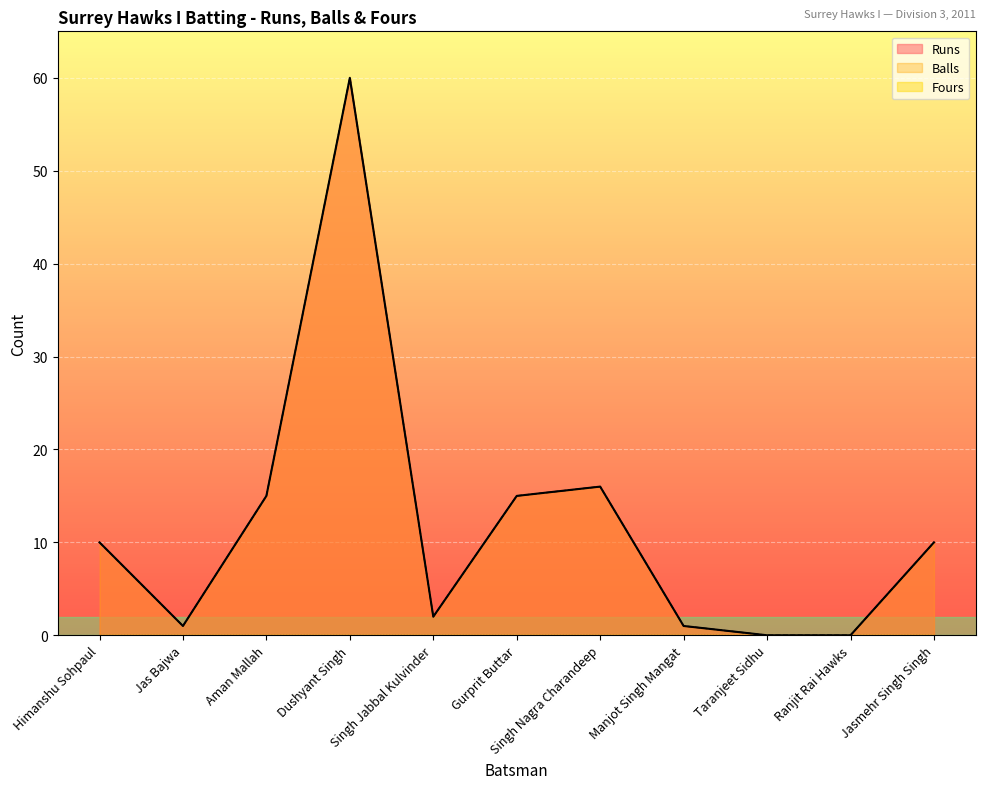

What is the difference between the second highest and minimum values in the Runs series?

16